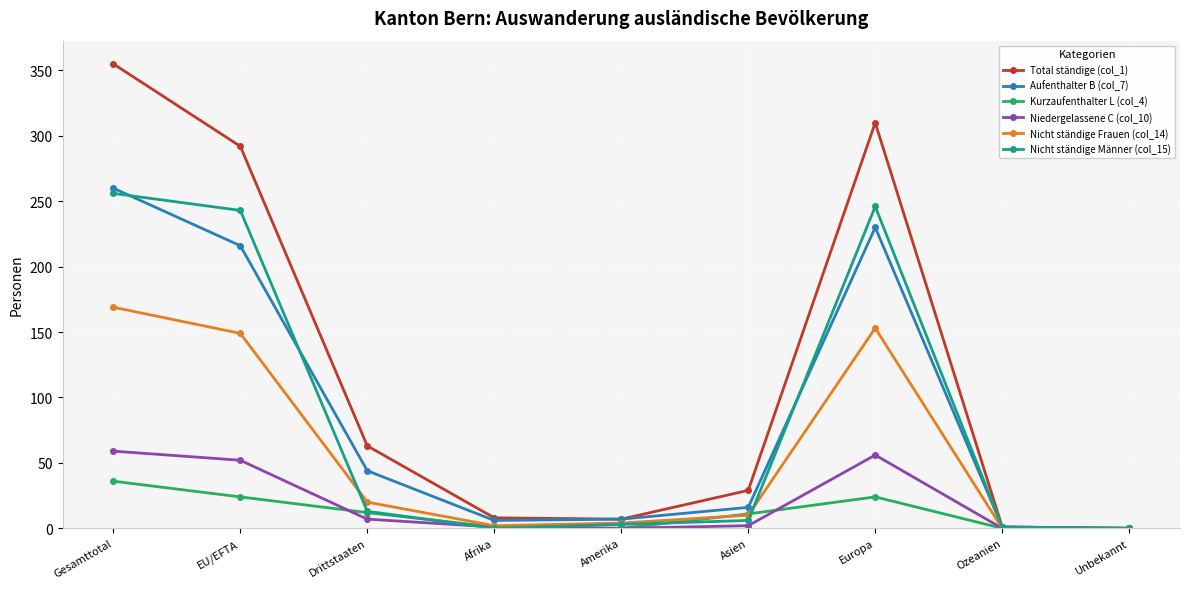

Count the number of categories in the chart.

9